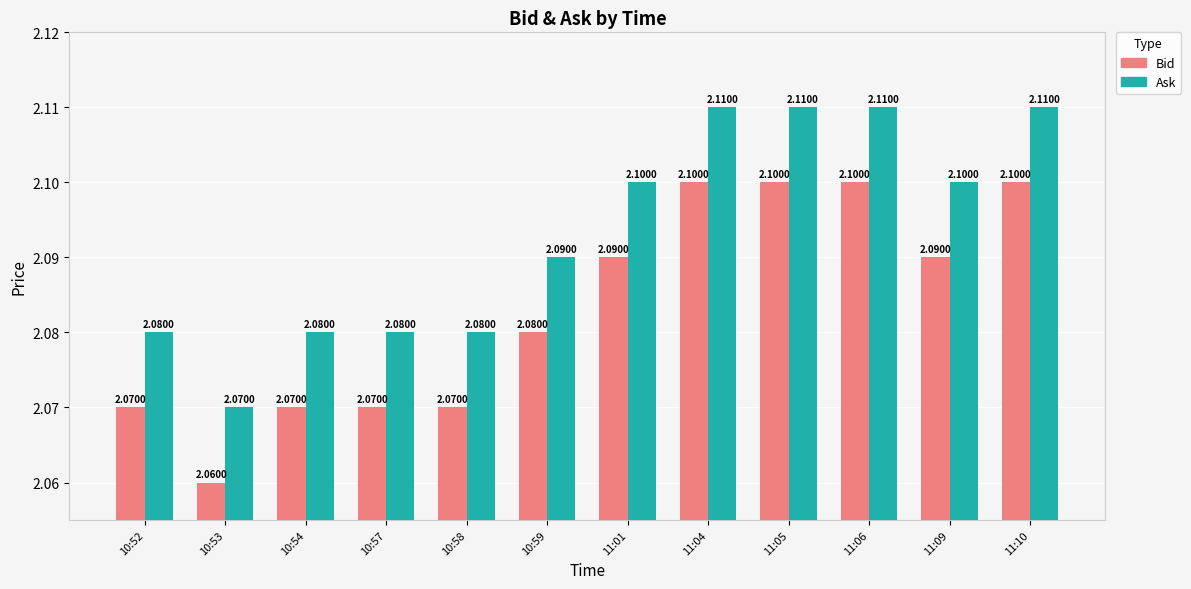

Is it true that Ask equals 3.7 at 10:53?

False